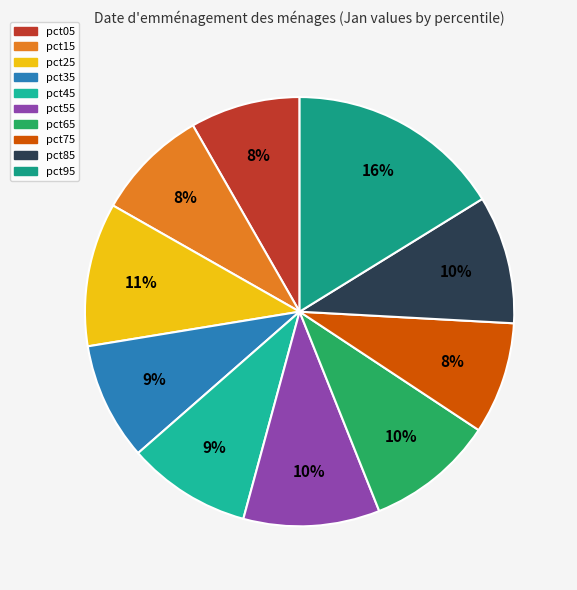

What is the smallest slice in the pie chart?

pct05